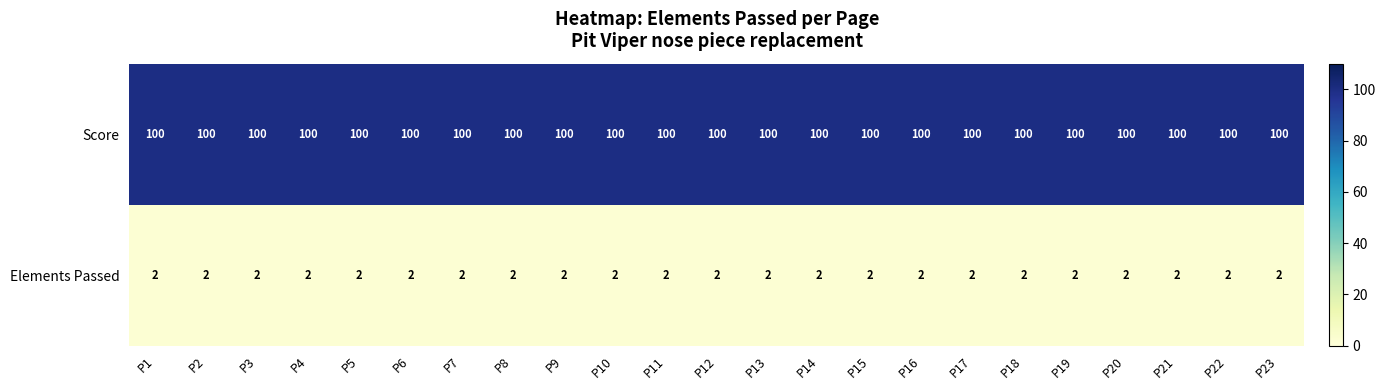

List the series in order of their overall mean, lowest first.

Elements Passed, Score